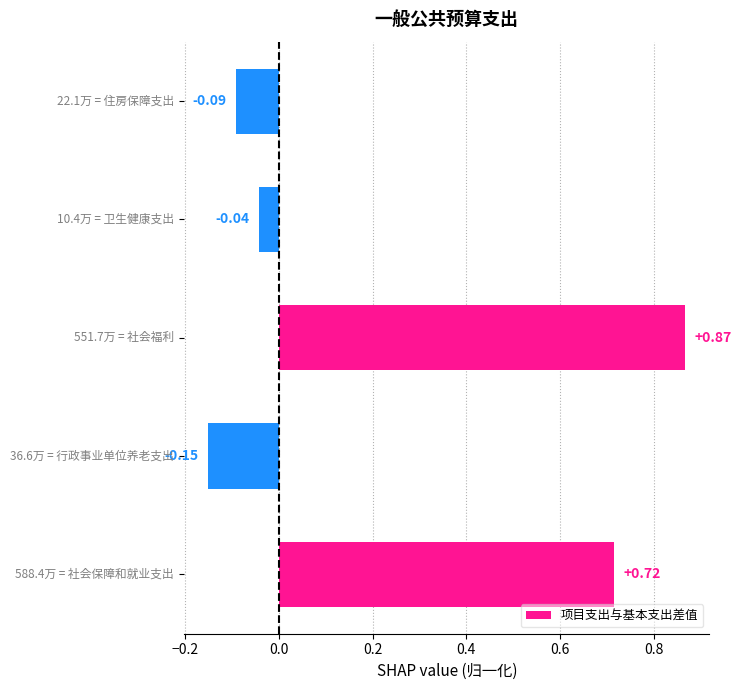

What is the difference between the maximum and minimum values?

1.0